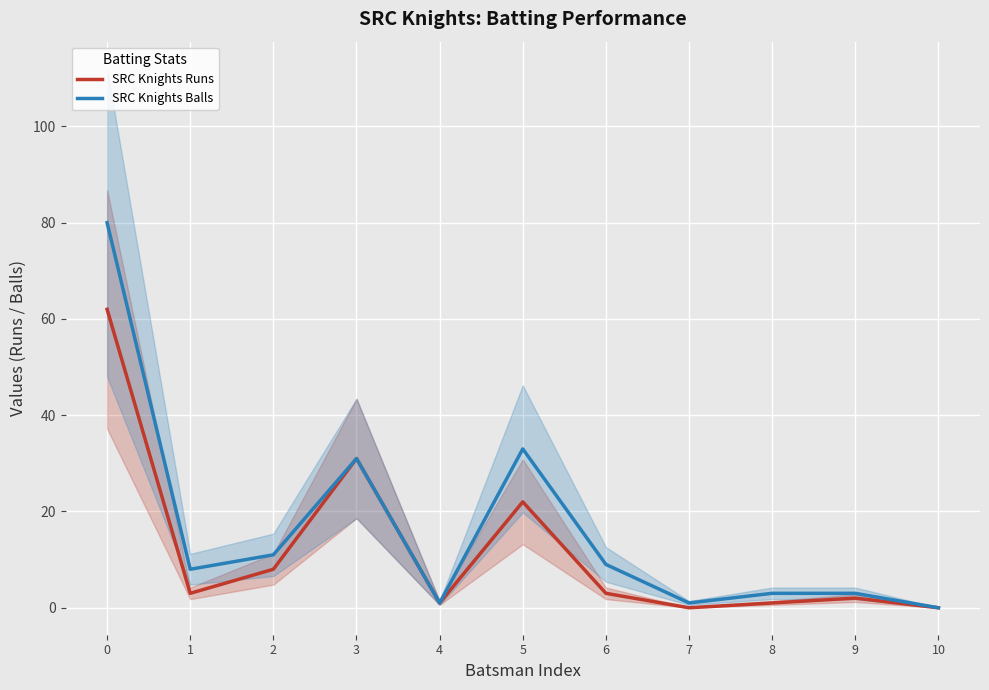

Rank the series by their average value, from highest to lowest.

SRC Knights Balls, SRC Knights Runs